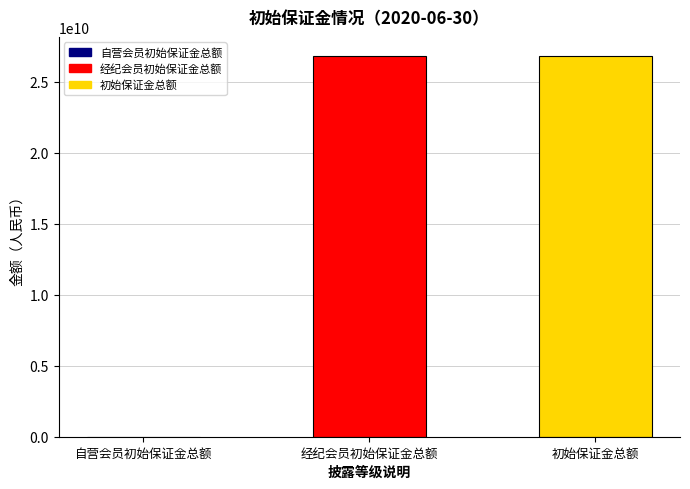

Read the value at 初始保证金总额.

26833573848.9